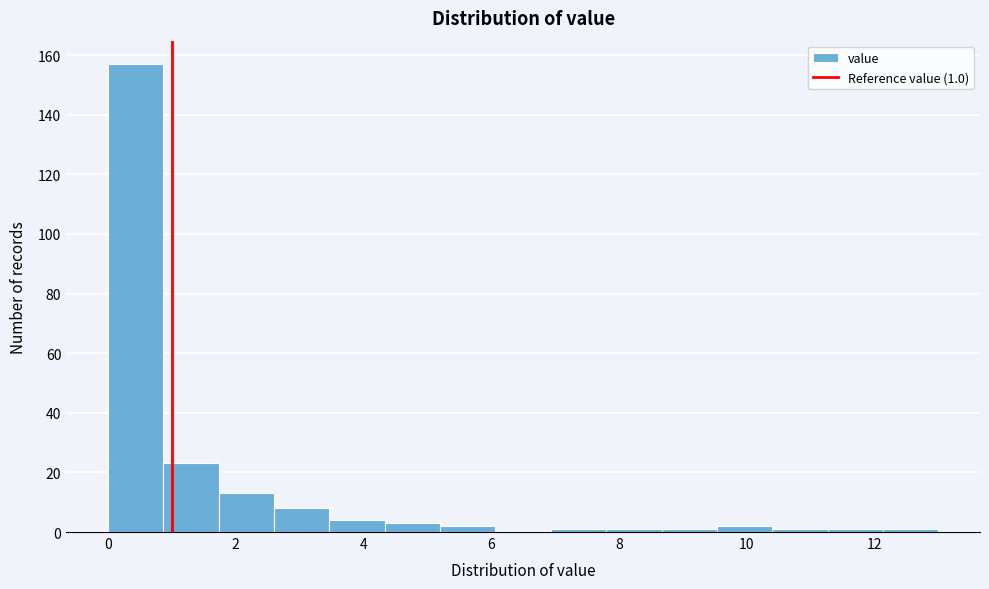

Which range on the x-axis has the tallest bar?

0.0 to 0.8